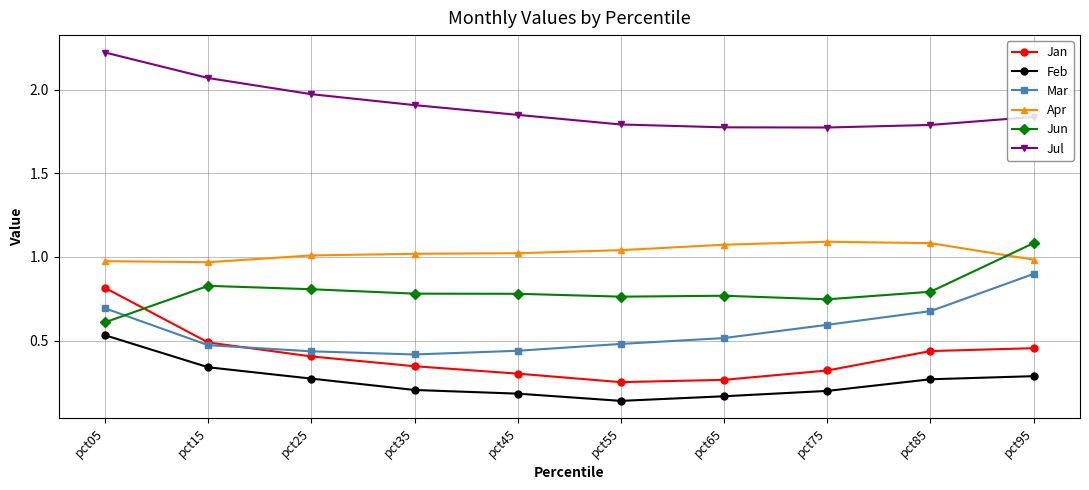

What is the spread (max minus min) of values at pct35?

1.7